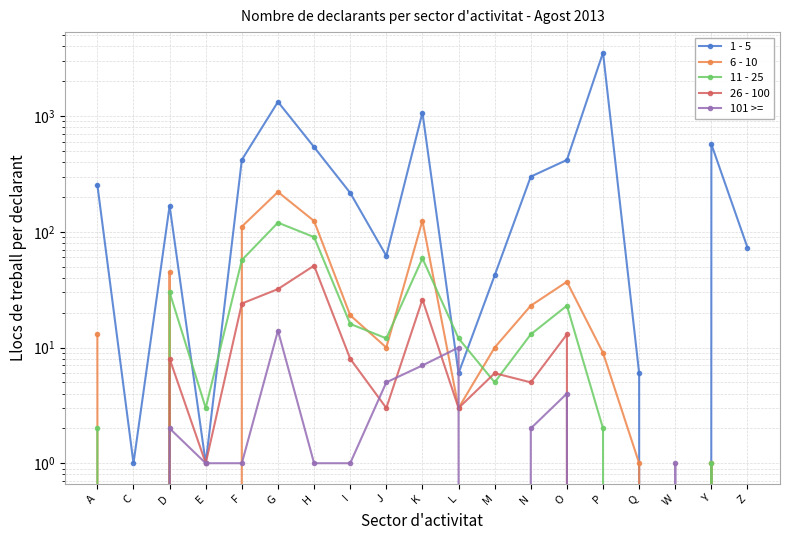

At which label does 11 - 25 reach its minimum?

C